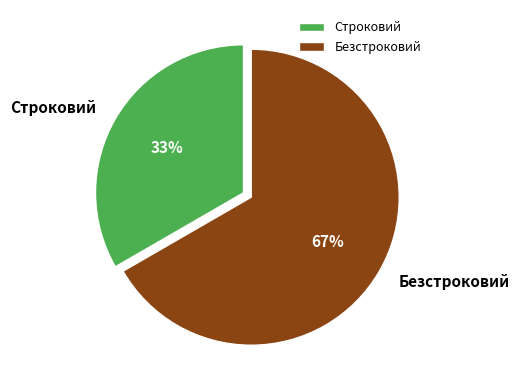

Does Безстроковий account for over 50% of the chart?

Yes